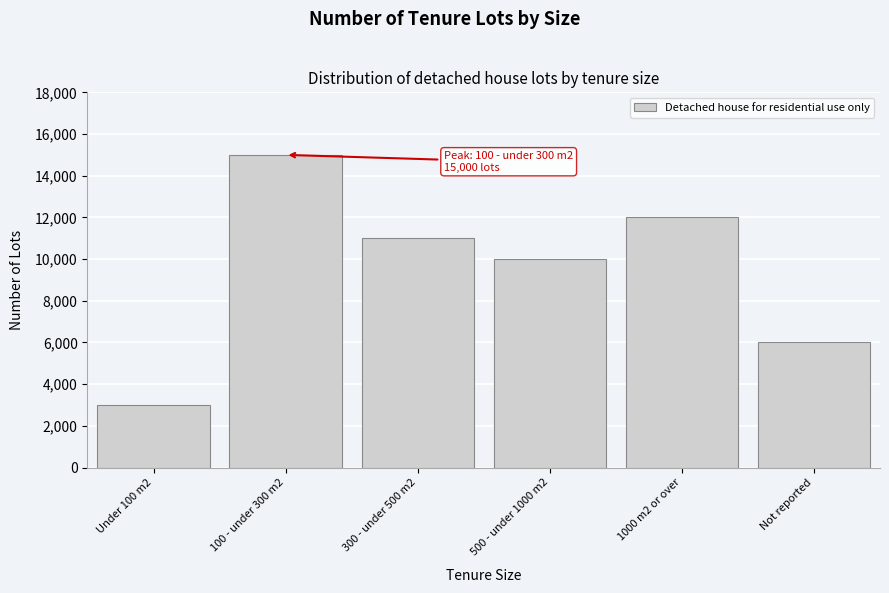

Reading right to left, list all the values displayed in this chart.

6000	12000	10000	11000	15000	3000